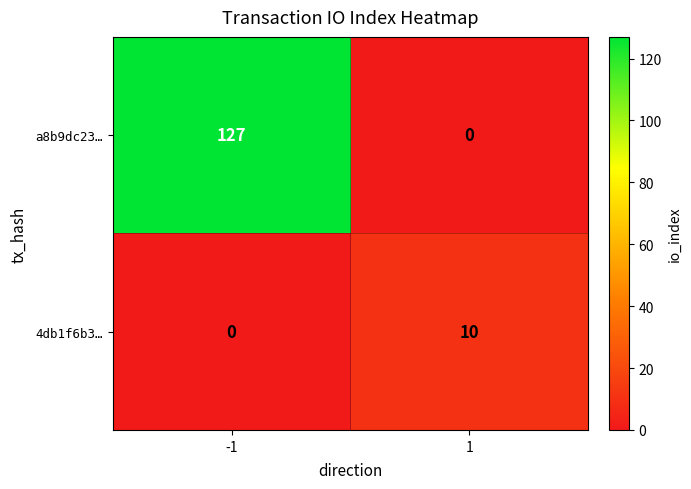

At which category is the sum across all series the highest?

-1